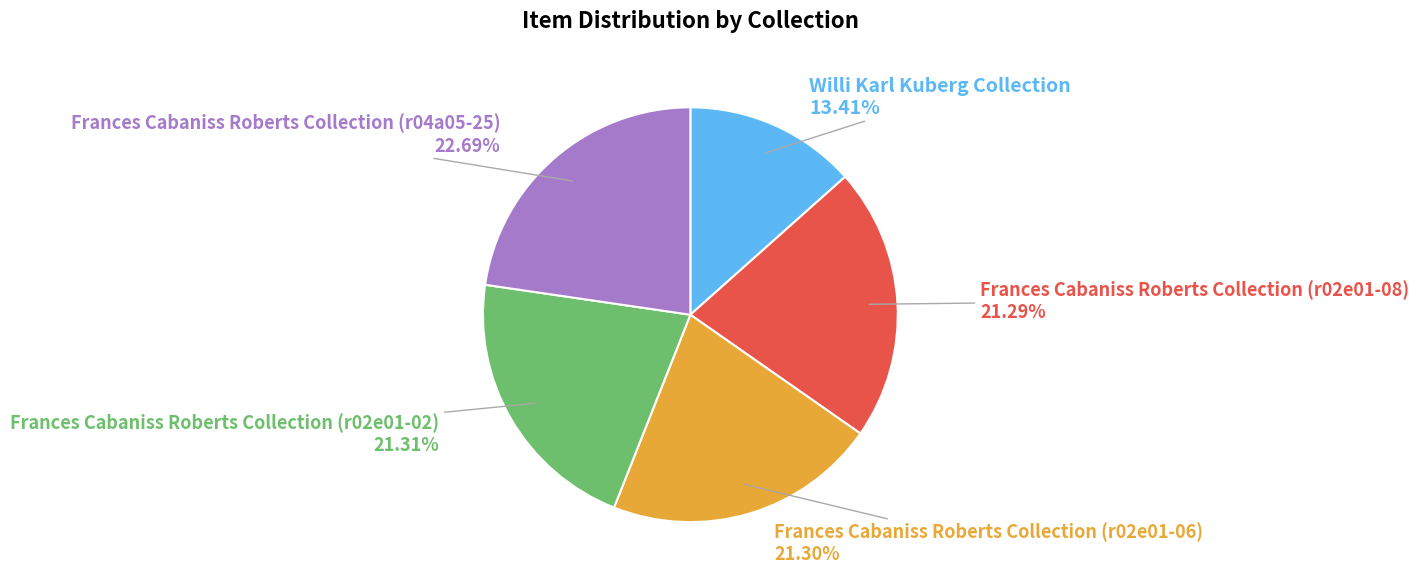

Is there a majority slice in this chart?

No